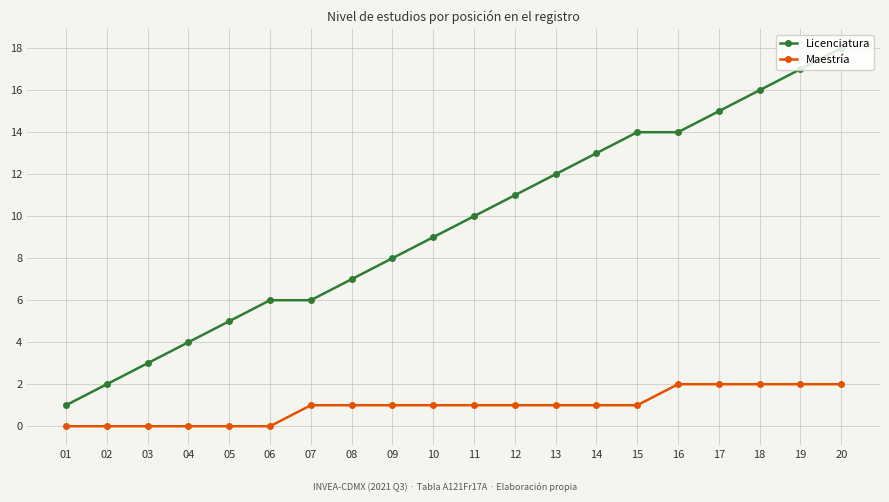

How many lines are shown in the chart?

2